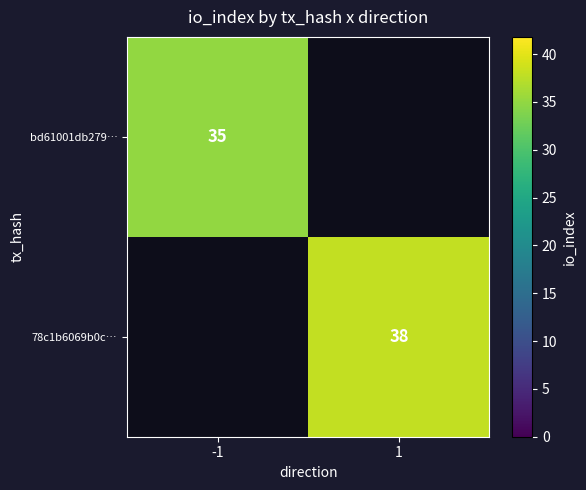

Between -1 and 1, which is larger?

1